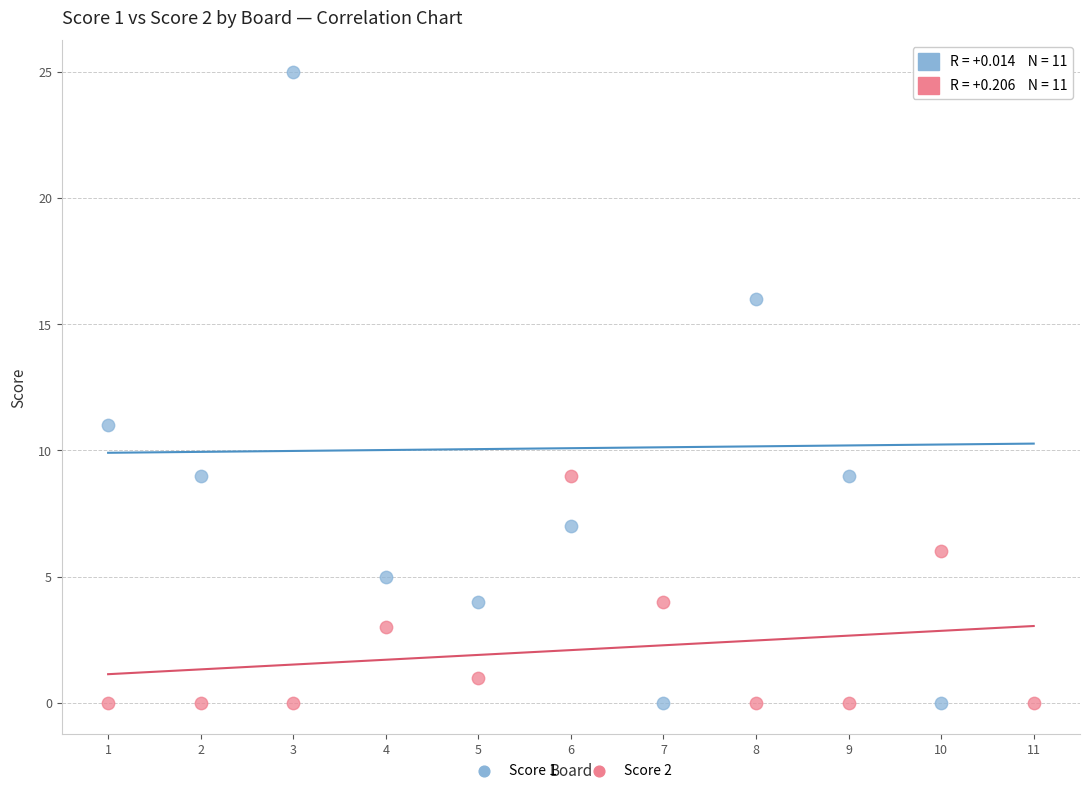

Which series has the widest spread of Y values?

Score 1